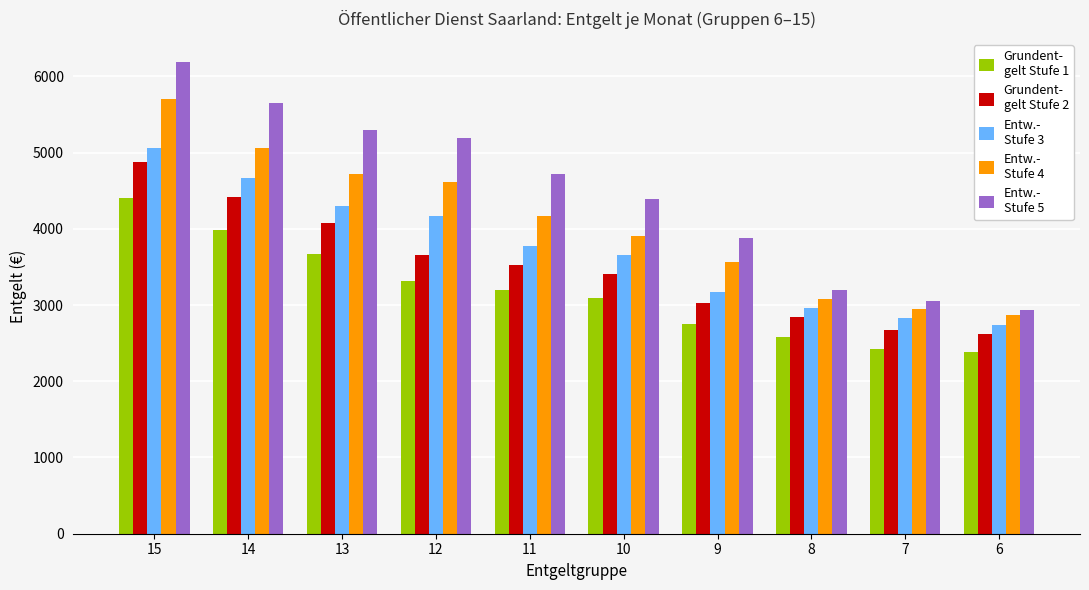

What is the smallest value displayed?

2386.8